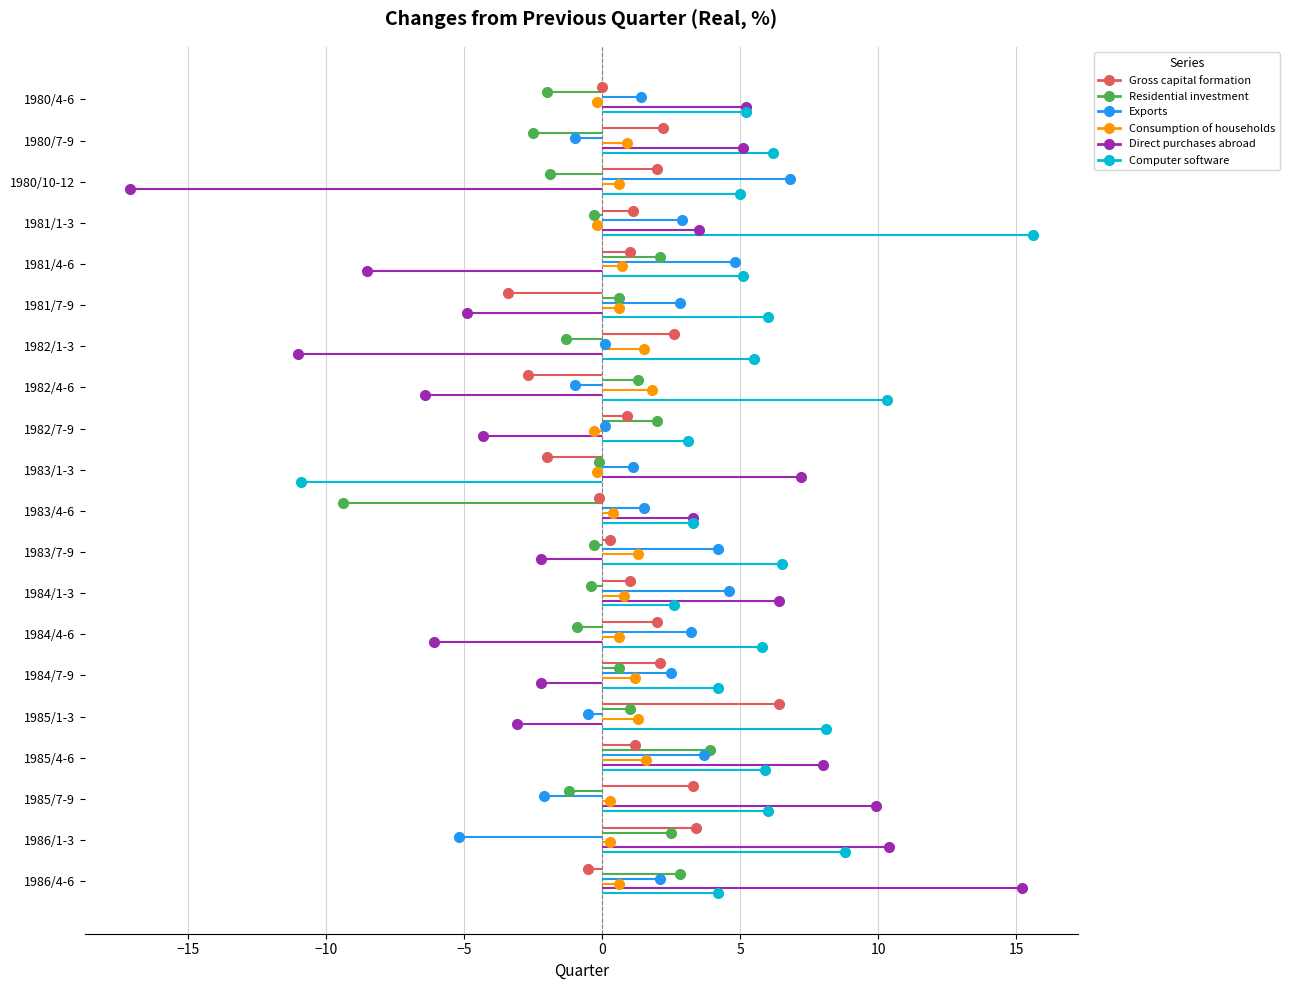

At how many categories does at least one series exceed 0?

20